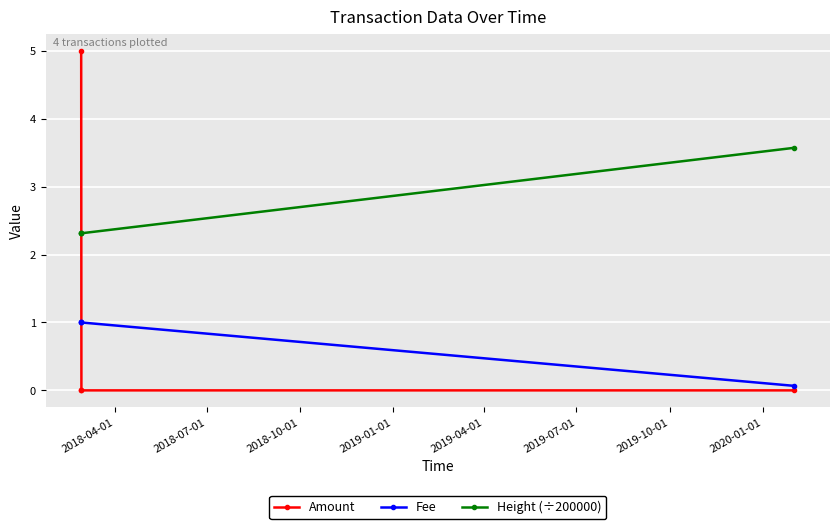

What are all the series names shown in the legend?

Amount, Fee, Height (÷200000)